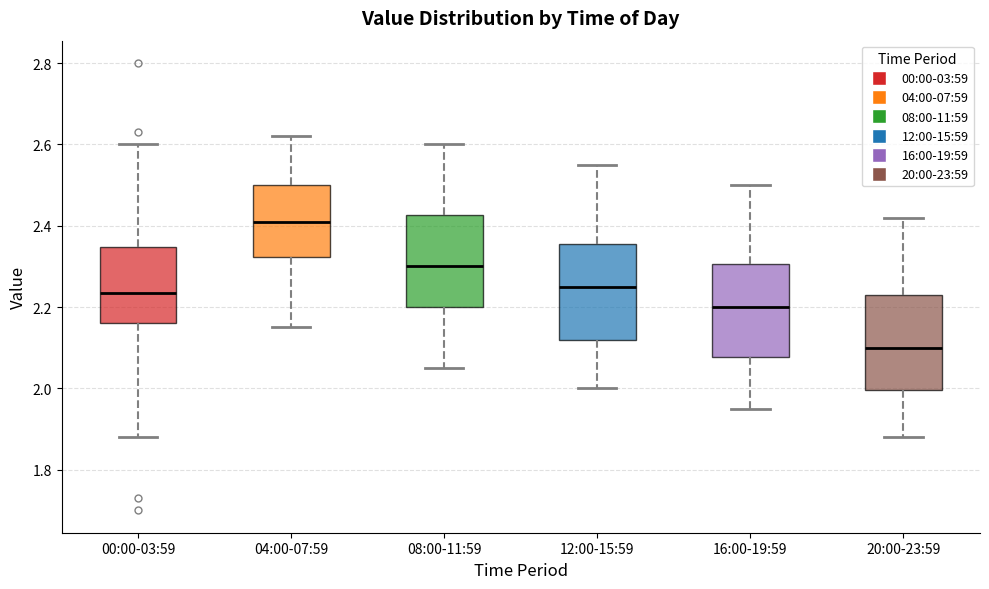

Which box's median line is the lowest?

20:00-23:59